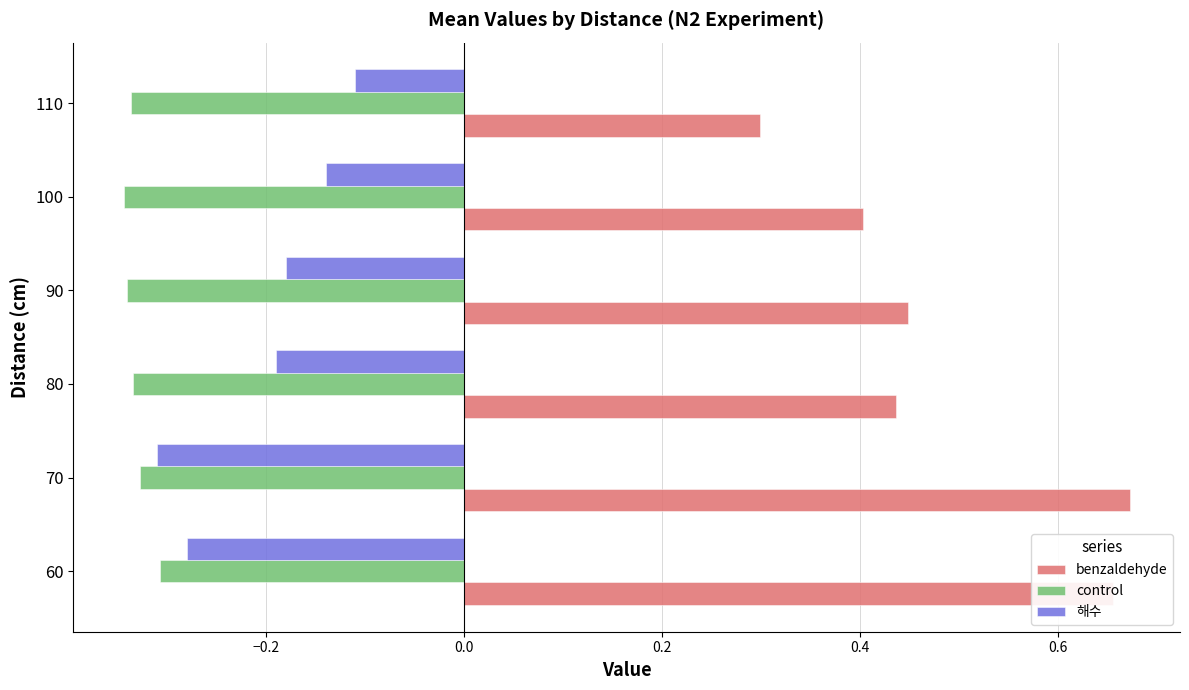

What value does the benzaldehyde series have at 110?

0.3